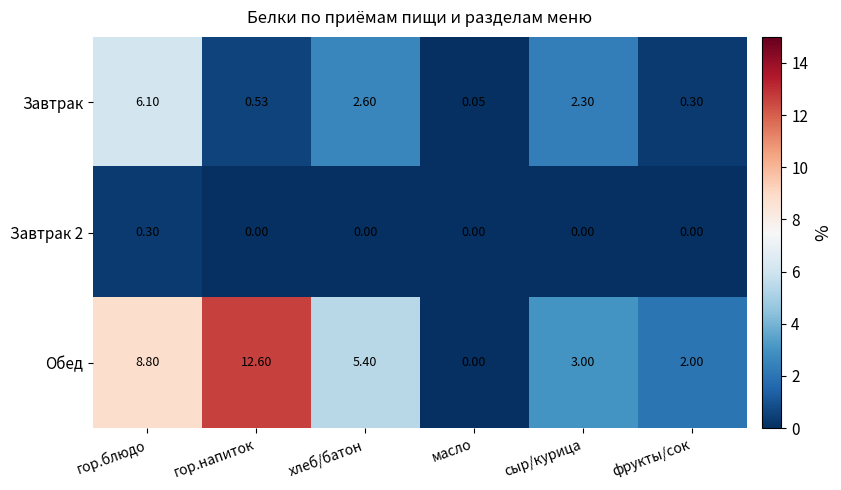

Which series has the widest spread of values?

Обед